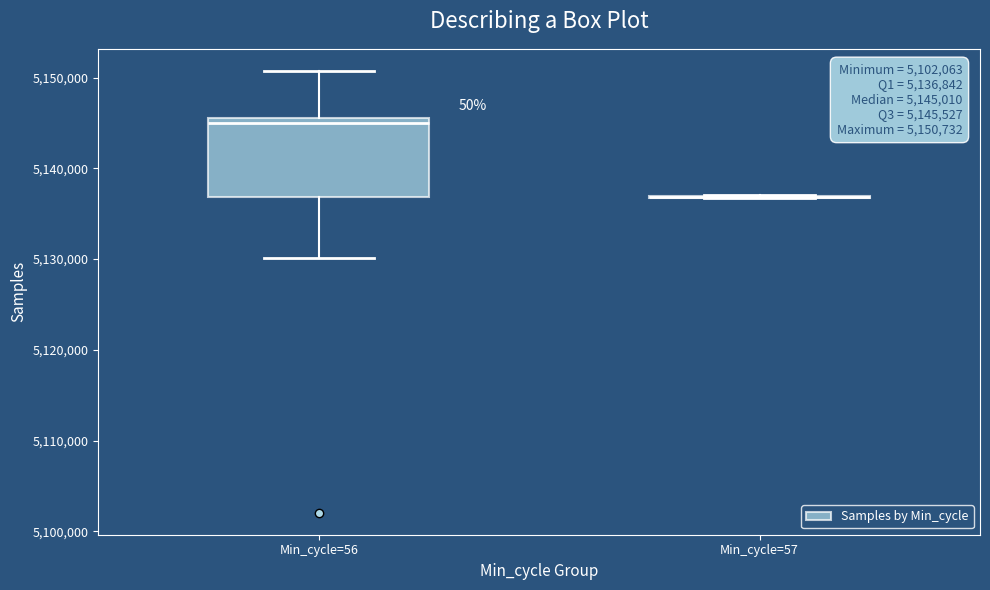

Comparing the boxes themselves (not the whiskers), which one is the tallest?

Min_cycle=56